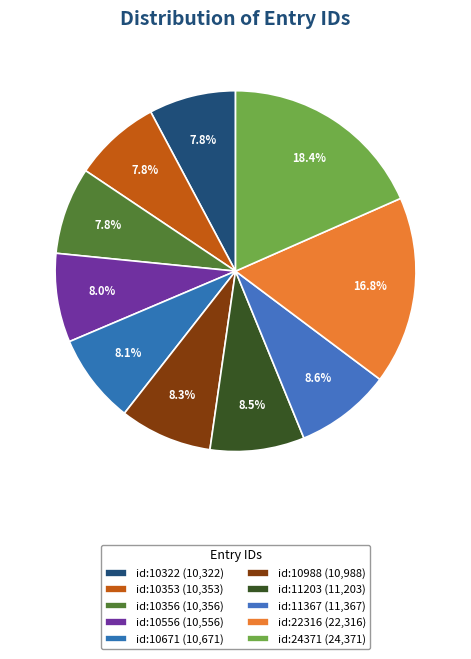

Is the sum of id:11203 and id:10988 greater than half?

No